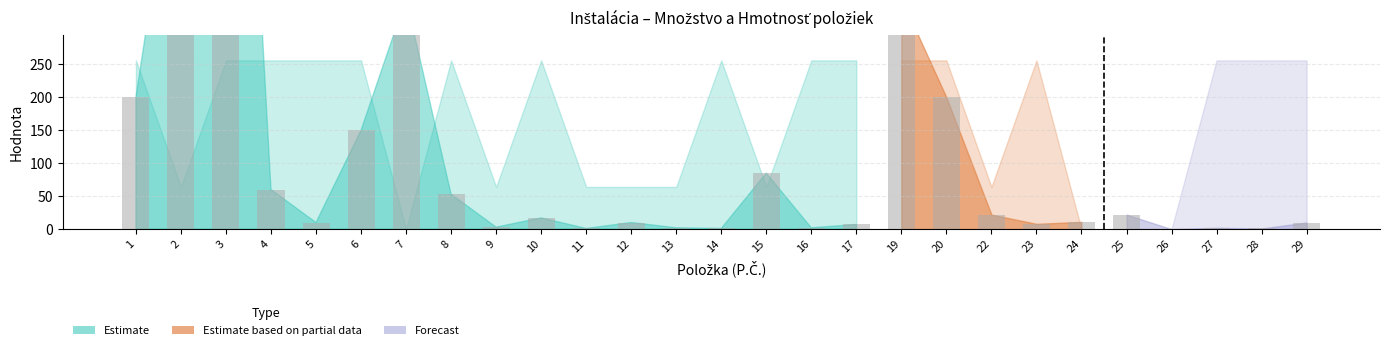

Where does the data first go above 11?

1